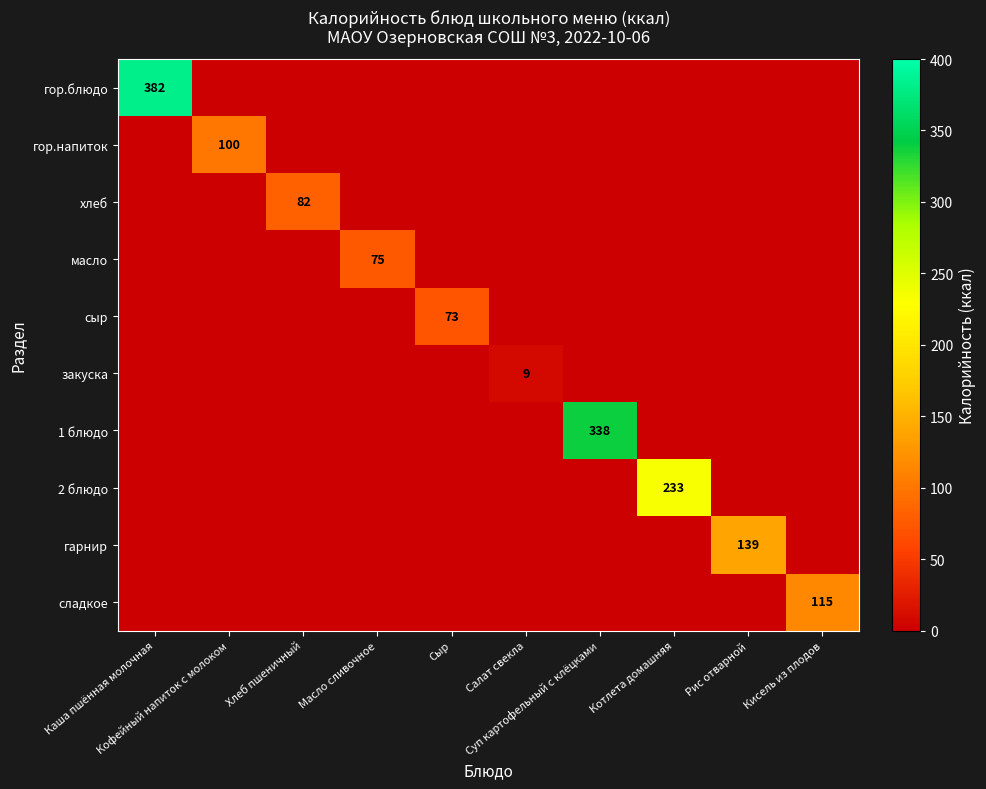

Which series has the largest range (max minus min)?

гор.блюдо